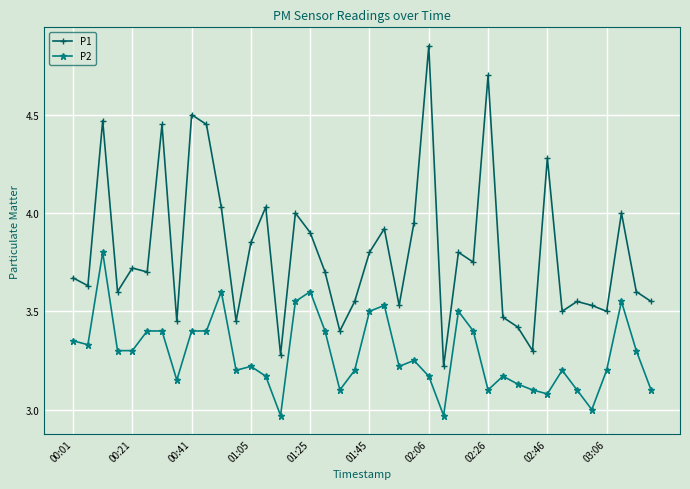

How many lines are shown in the chart?

2